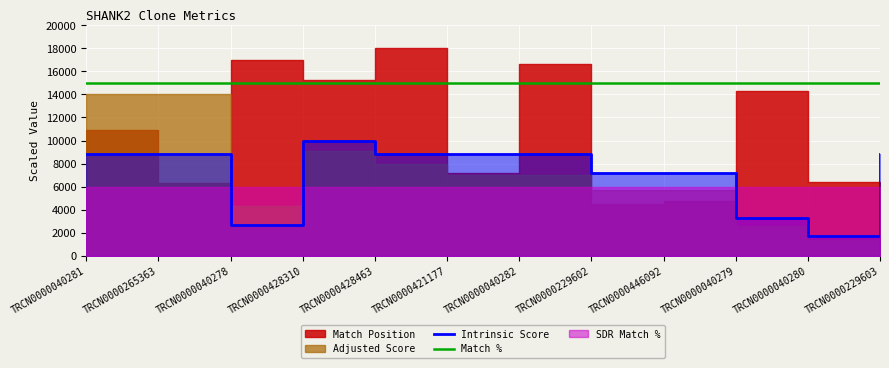

What is the minimum value shown in the chart?

1760.0